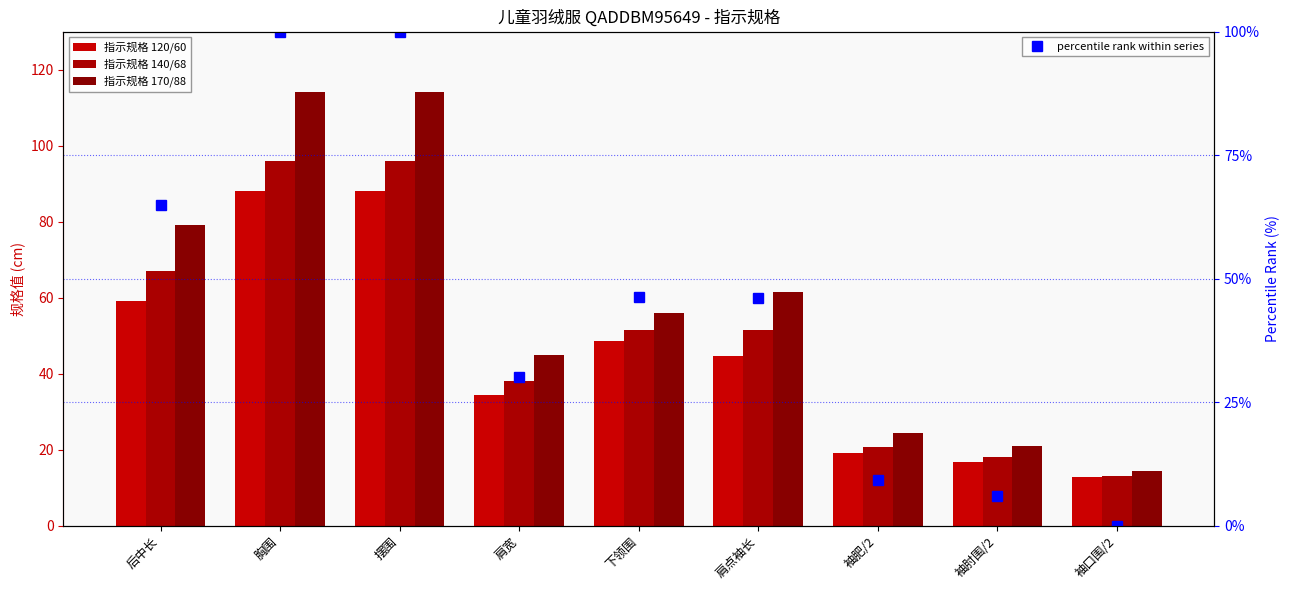

List the labels in order of 120/60 value, largest first.

胸围, 摆围, 后中长, 下领围, 肩点袖长, 肩宽, 袖肥/2, 袖肘围/2, 袖口围/2